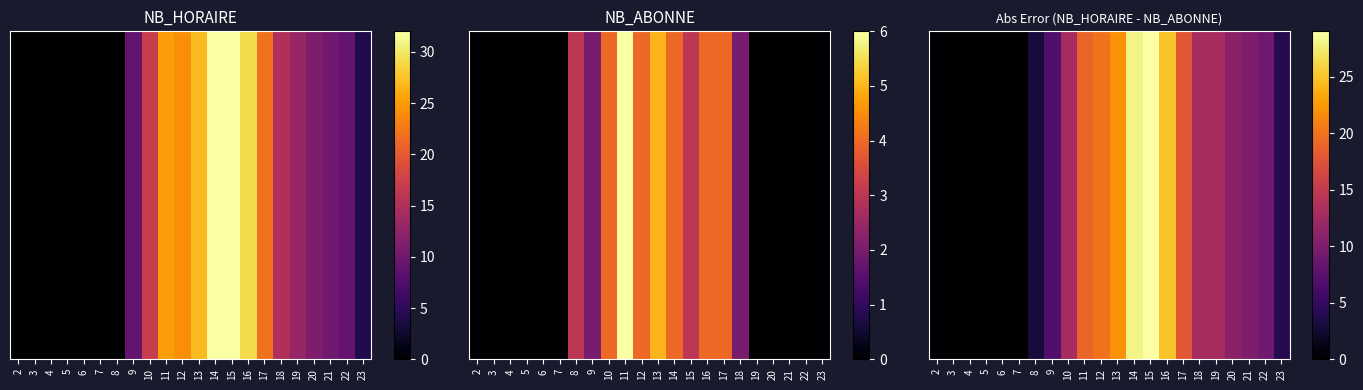

Between 23 and 13, which is larger?

13